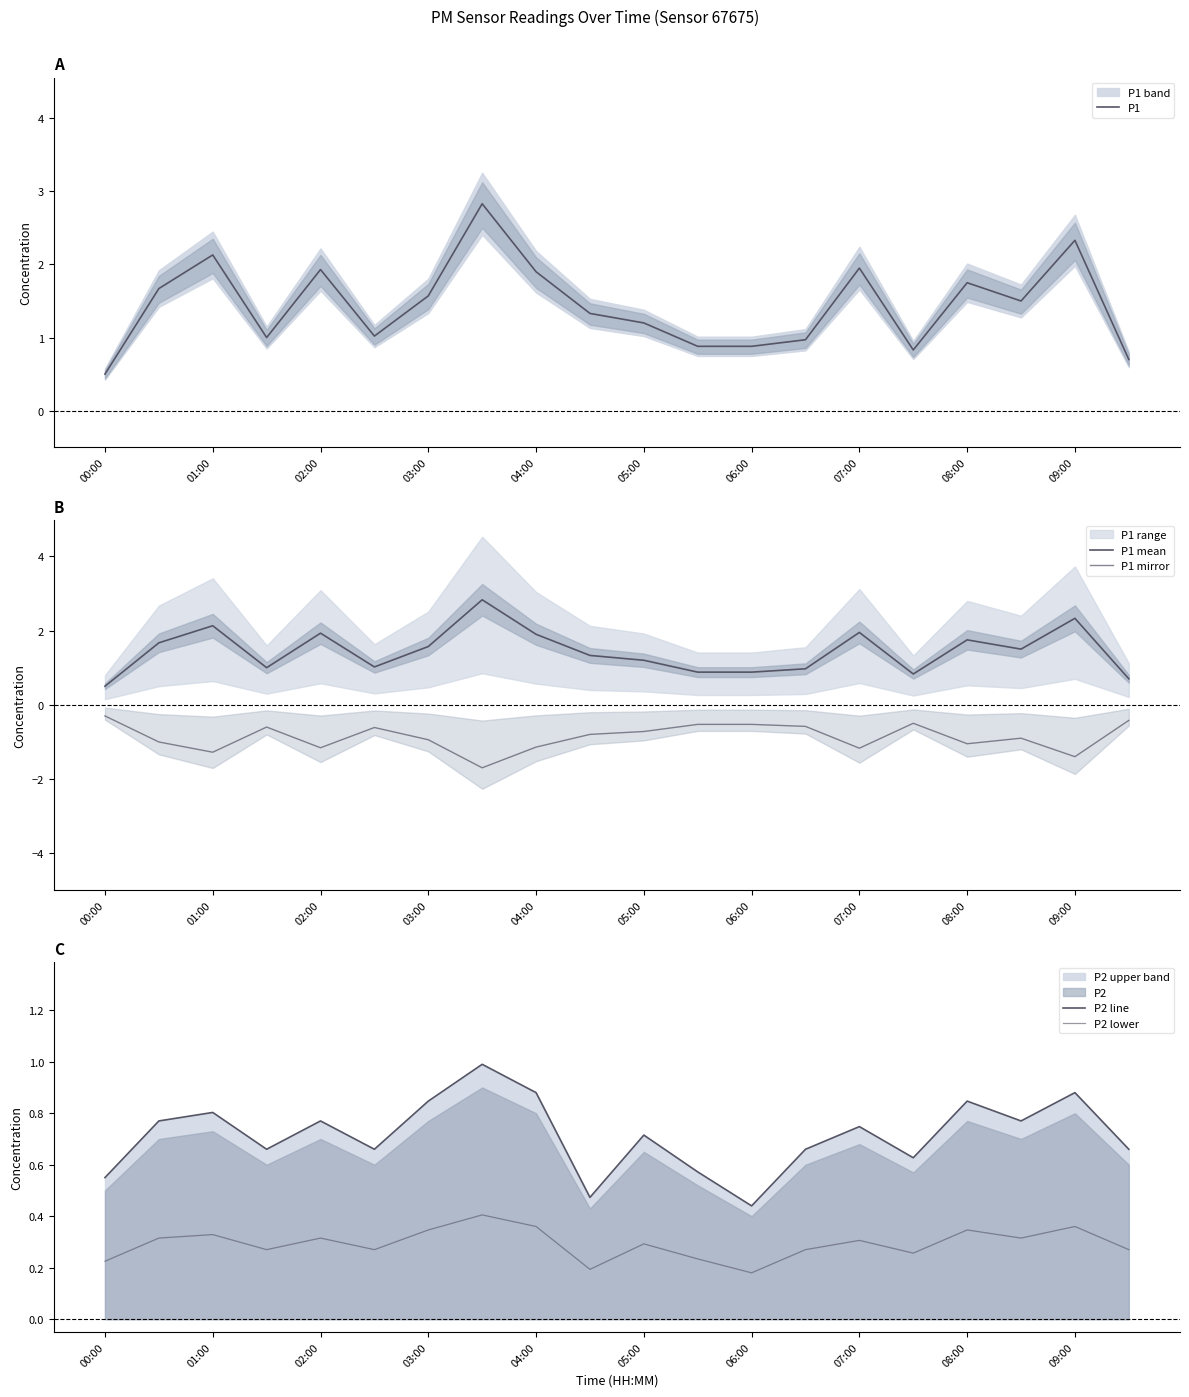

Which category has the lowest value in the P1 series?

00:00